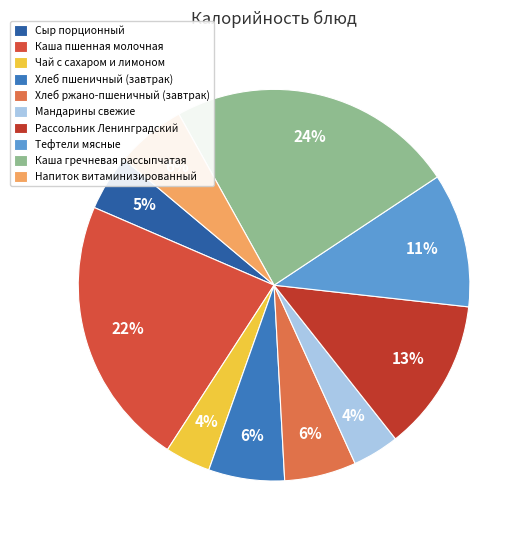

What percentage is the Рассольник Ленинградский slice, to the nearest percent?

13%